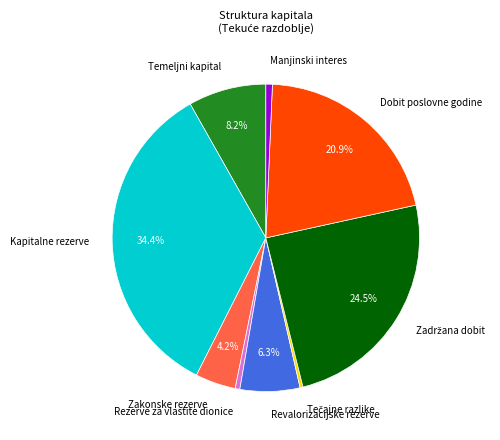

Count the number of slices in the pie.

9